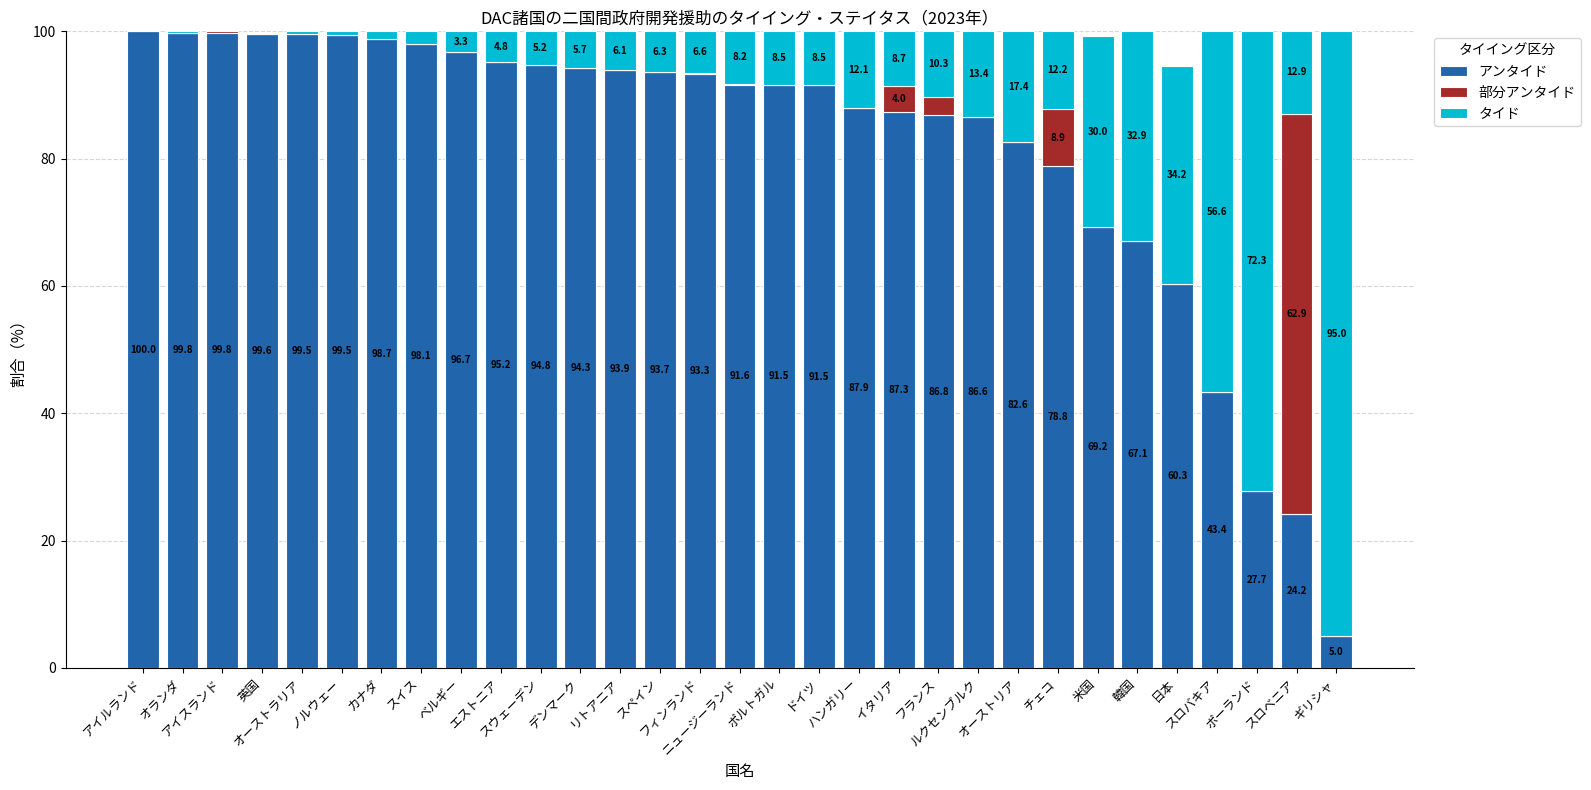

What is the total value across all series at フランス?

100.0